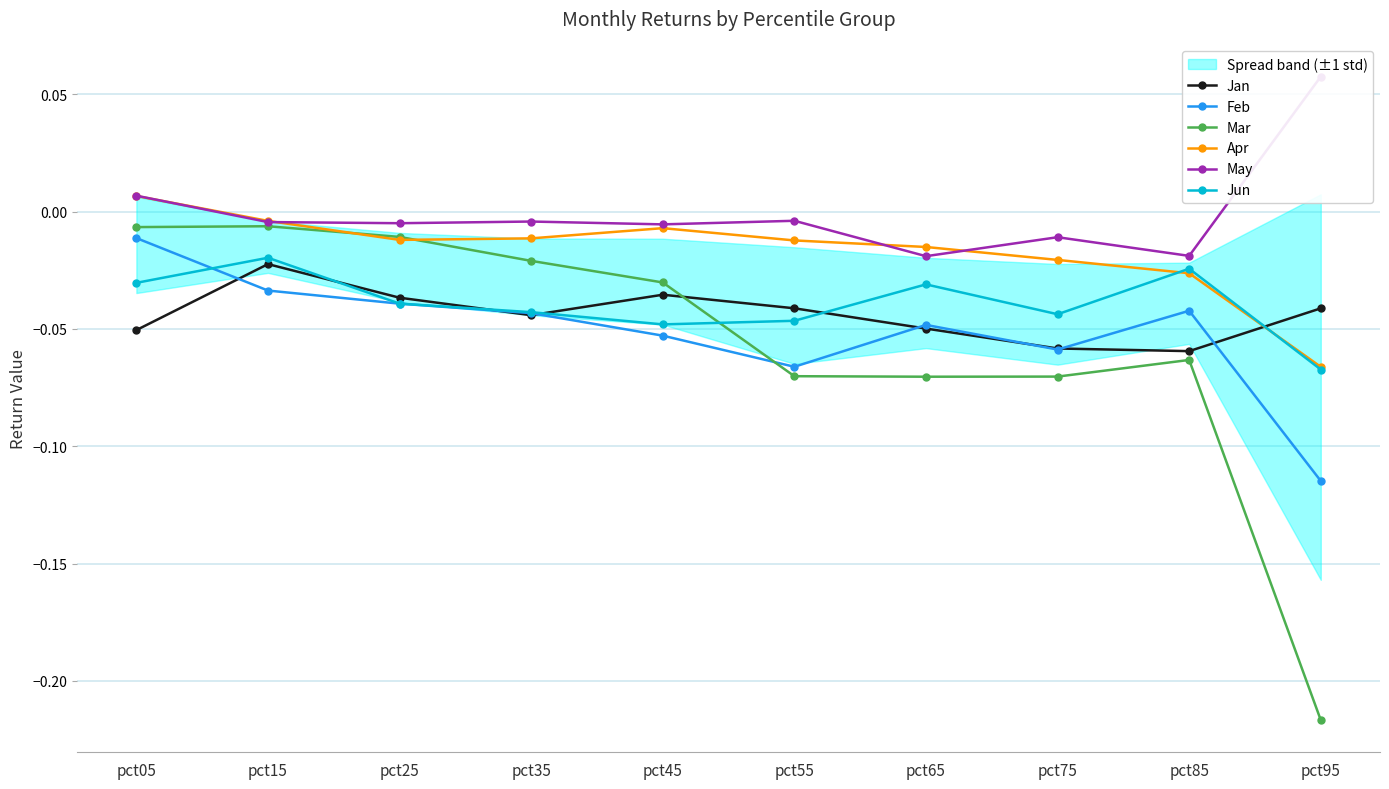

How many interior local valleys does the May series have?

4